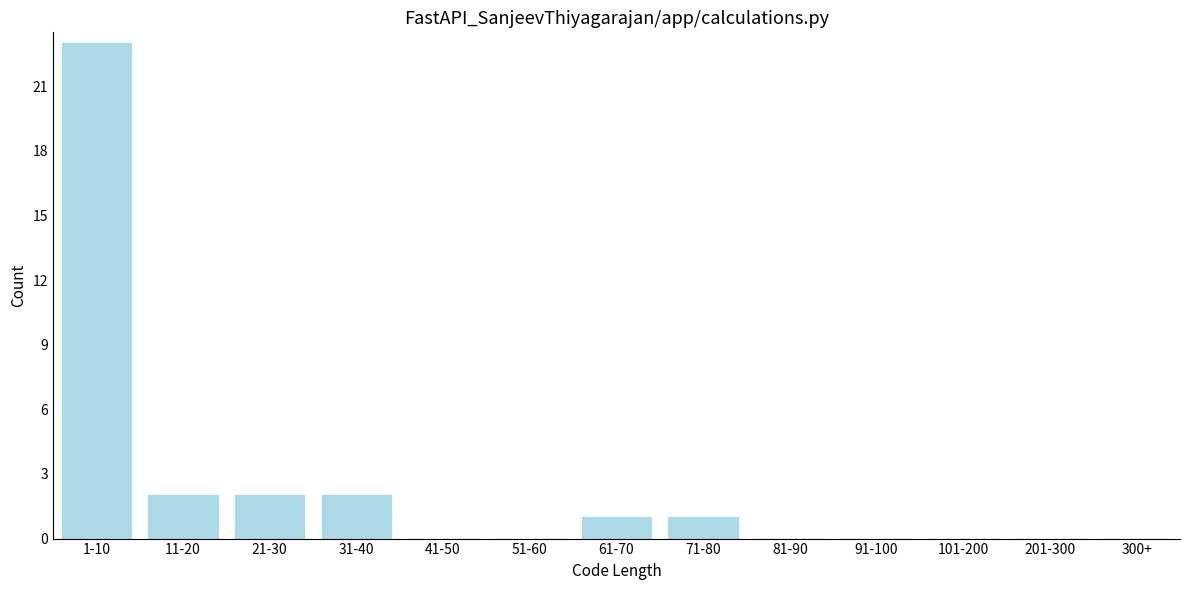

Reading left to right, list all the values displayed in this chart.

1-10=23	11-20=2	21-30=2	31-40=2	41-50=0	51-60=0	61-70=1	71-80=1	81-90=0	91-100=0	101-200=0	201-300=0	300+=0